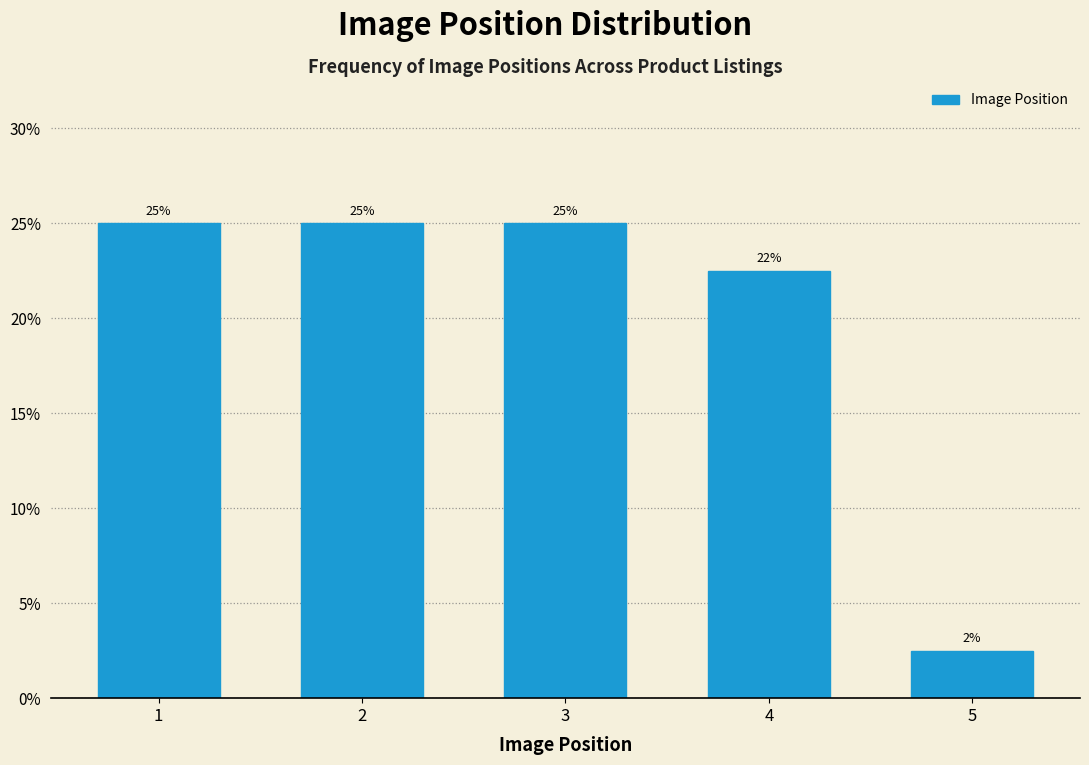

Where is the data nearest to the value 13?

4